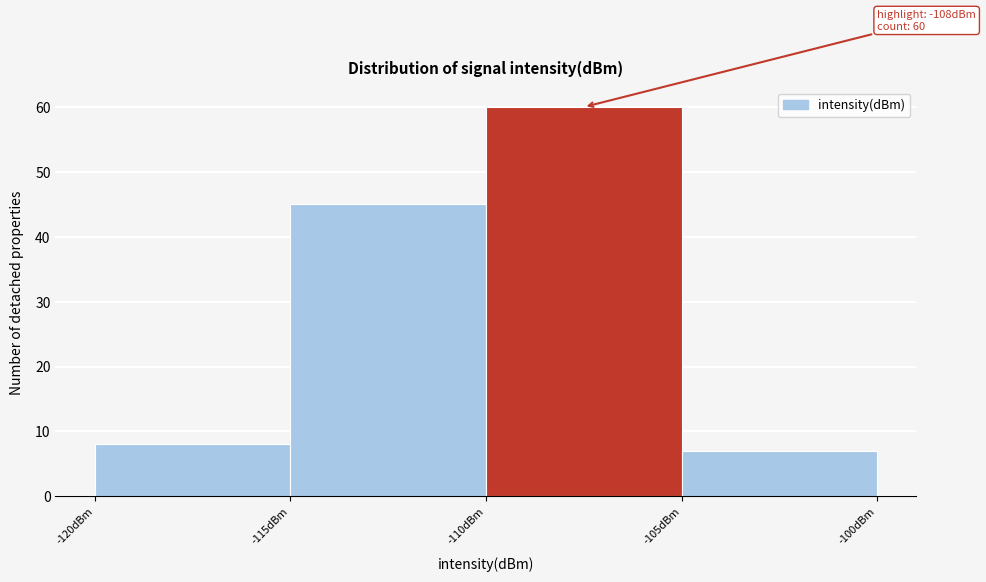

Which range on the x-axis has the tallest bar?

-110 to -105